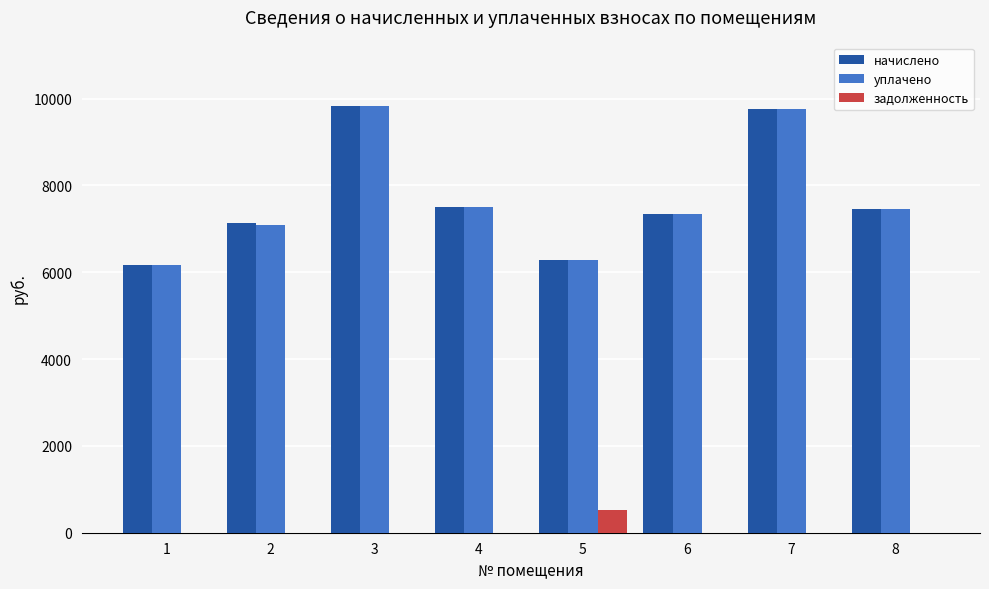

How many data points in задолженность are above 0?

1